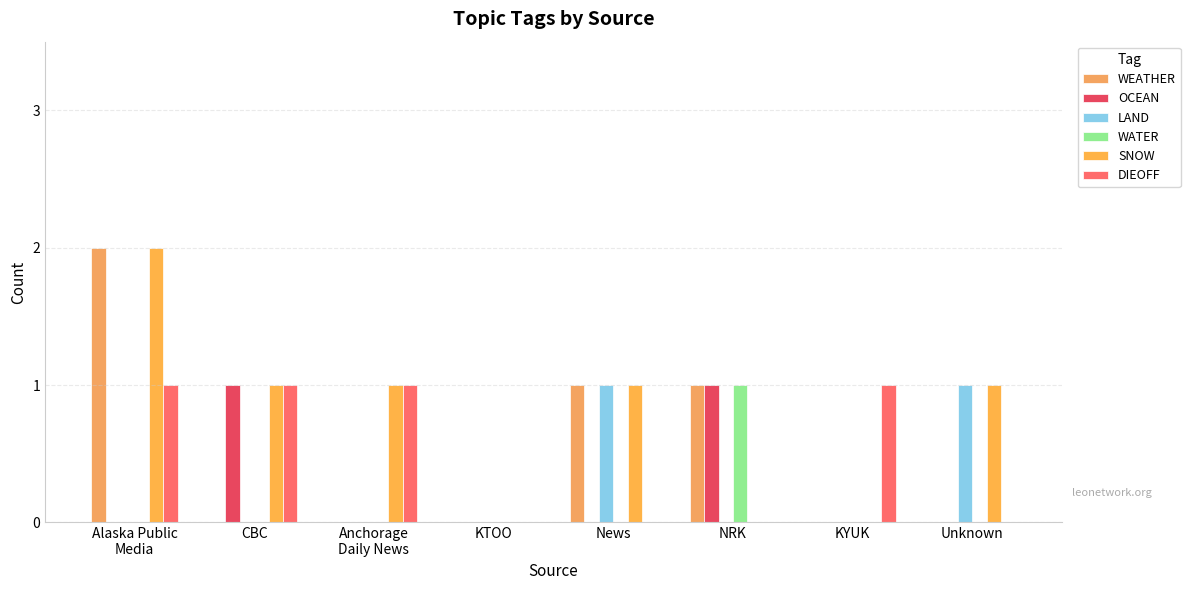

Reading right to left, transcribe all the data shown in this chart.

WEATHER: 0	0	1	1	0	0	0	2
OCEAN: 0	0	1	0	0	0	1	0
LAND: 1	0	0	1	0	0	0	0
WATER: 0	0	1	0	0	0	0	0
SNOW: 1	0	0	1	0	1	1	2
DIEOFF: 0	1	0	0	0	1	1	1